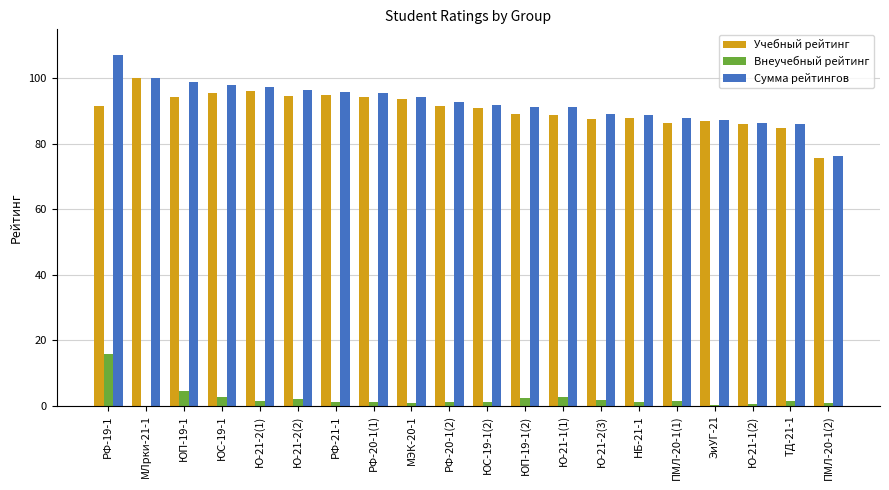

Is the value of Учебный рейтинг at МЭК-20-1 greater than the value of Сумма рейтингов at РФ-21-1?

No